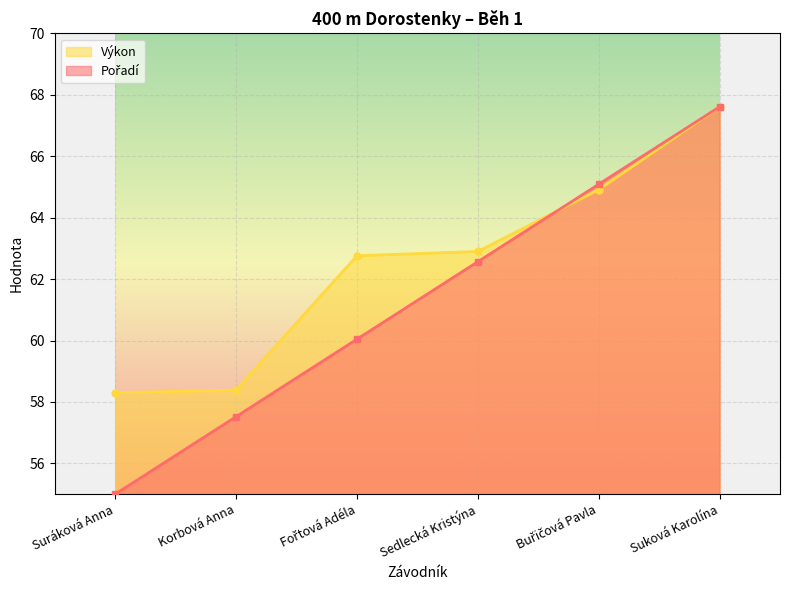

At Fořtová Adéla, list the series in order from smallest to largest.

Pořadí, Výkon